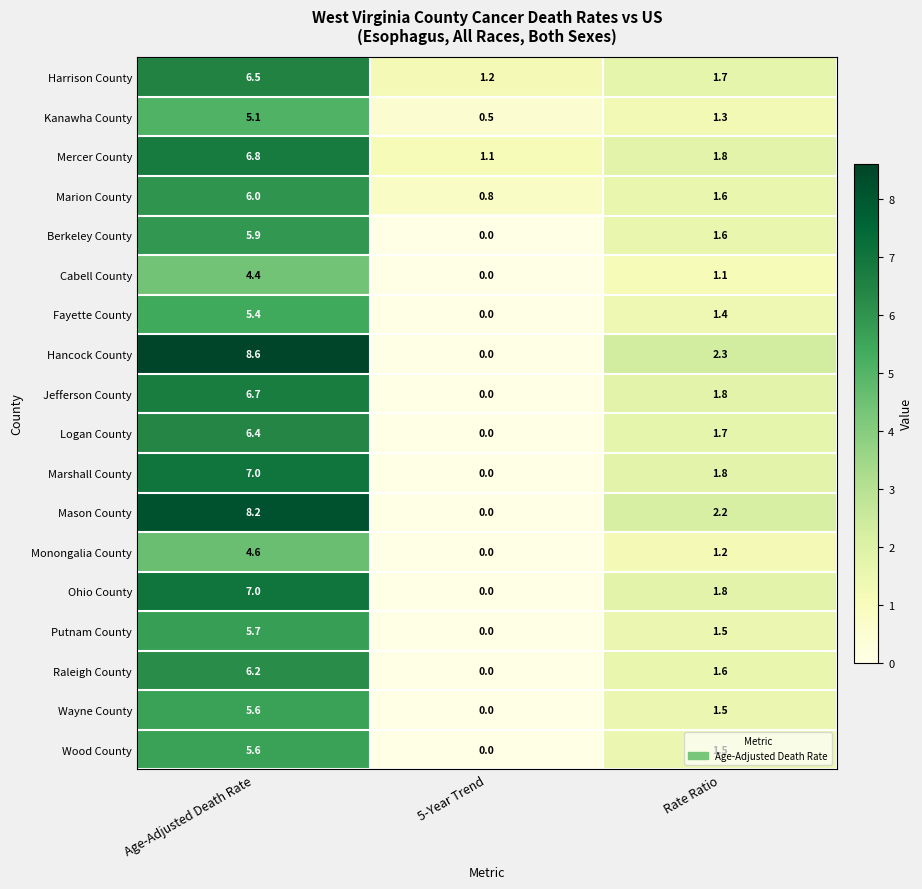

What is the difference between the second highest and minimum values in the Cabell County series?

1.1